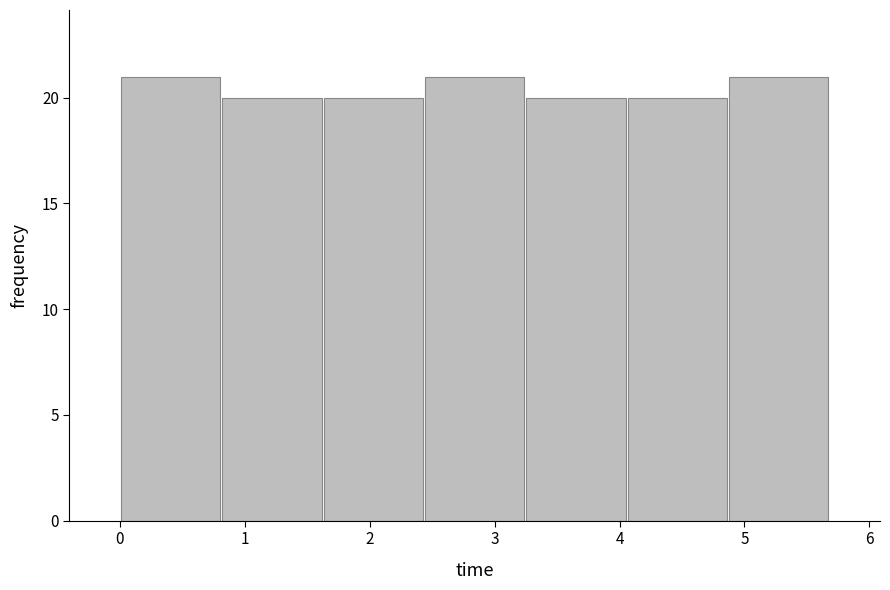

Reading left to right, list every bar in this chart as the range it spans on the x-axis followed by its height. Neither the bar edges nor the heights are printed on the chart, so give them approximately, as read against the axes.

0.0 to 0.8: 21
0.8 to 1.6: 20
1.6 to 2.4: 20
2.4 to 3.2: 21
3.2 to 4.1: 20
4.1 to 4.9: 20
4.9 to 5.7: 21